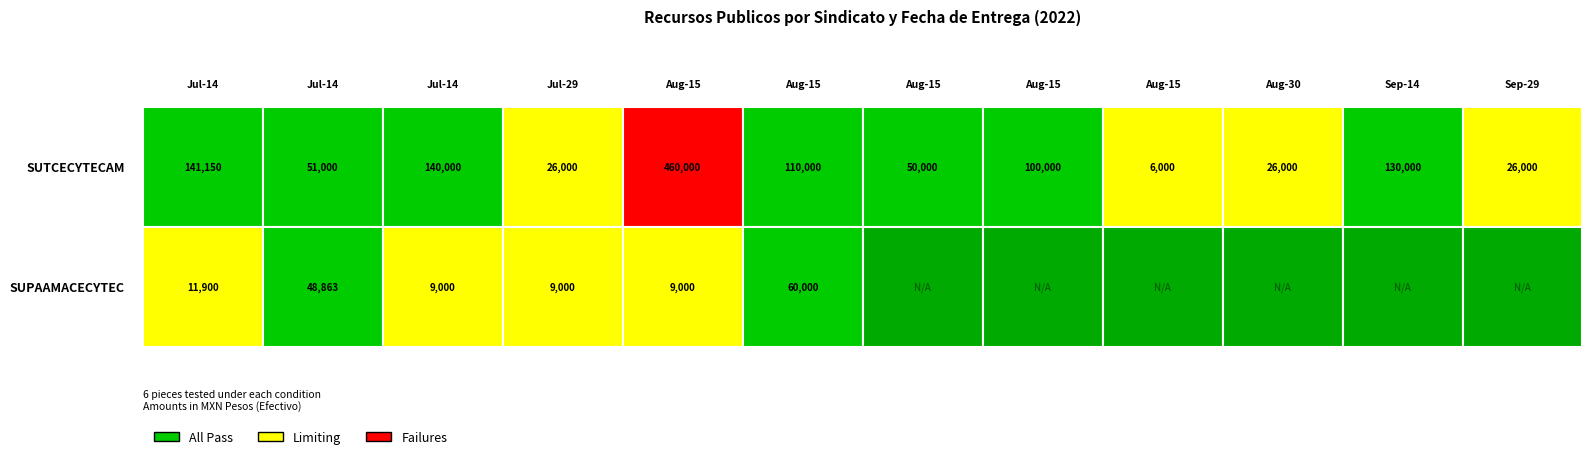

The value of SUPAAMACECYTEC at 3 is 13080. True or false?

False